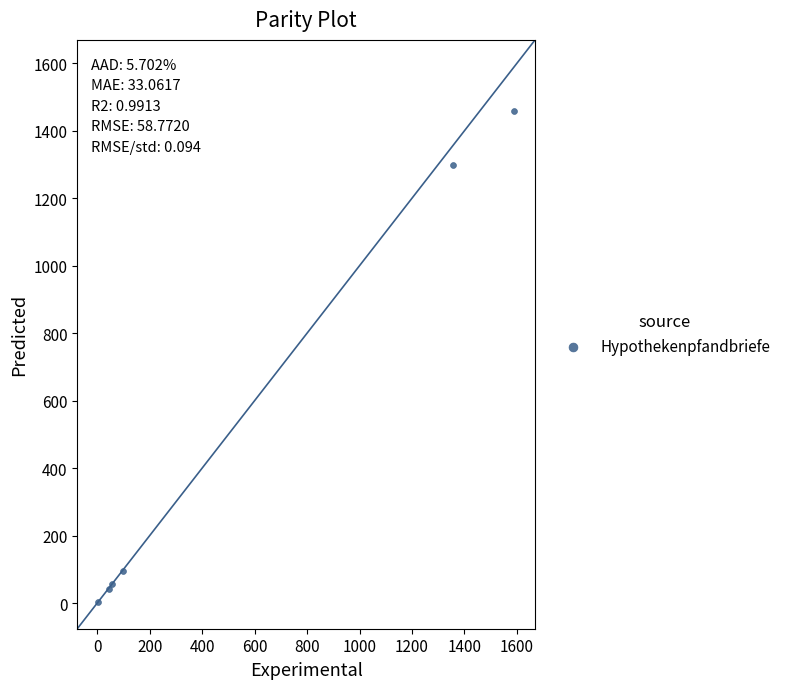

What Y value in the scatter plot is closest to 731?

1297.5